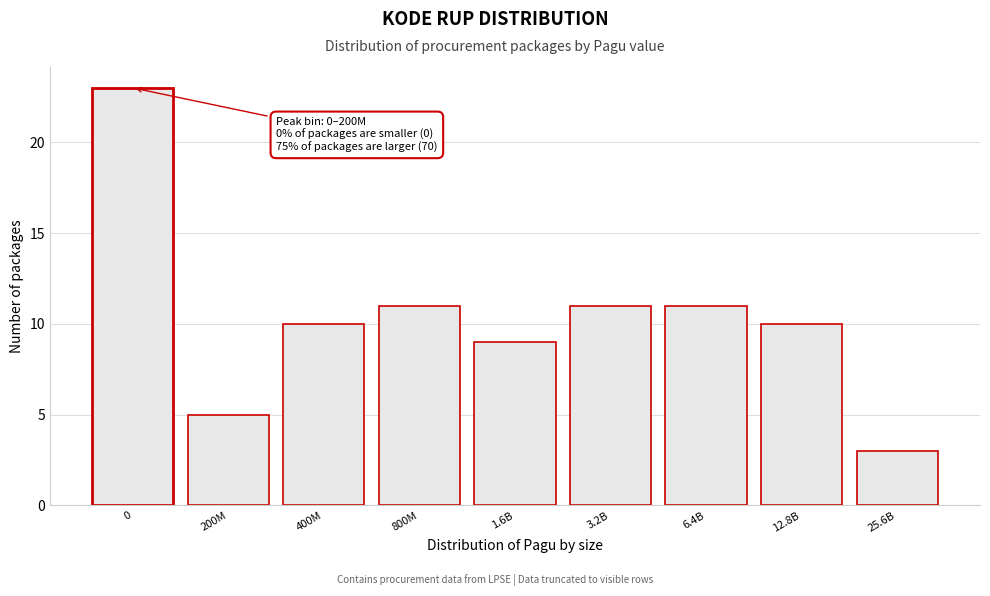

Reading left to right, list all the values displayed in this chart.

23	5	10	11	9	11	11	10	3